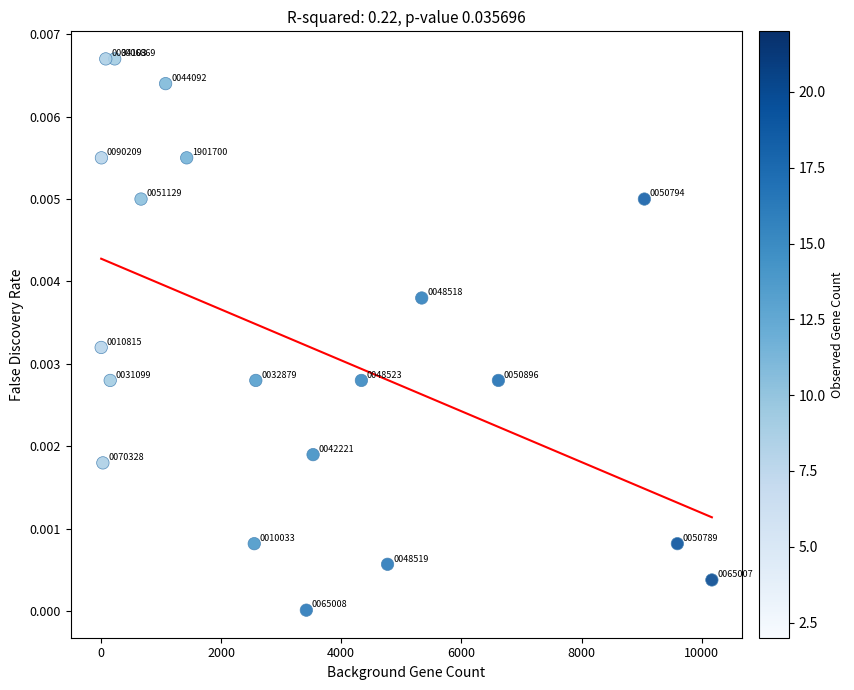

What is the range of X values (max minus min)?

10162.0